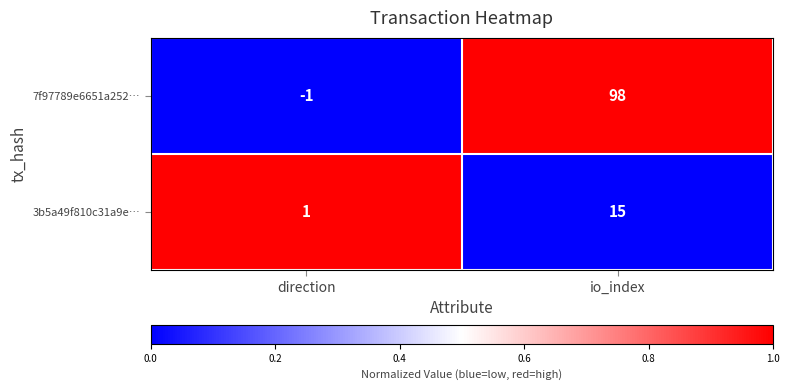

How many data points does each series have?

2